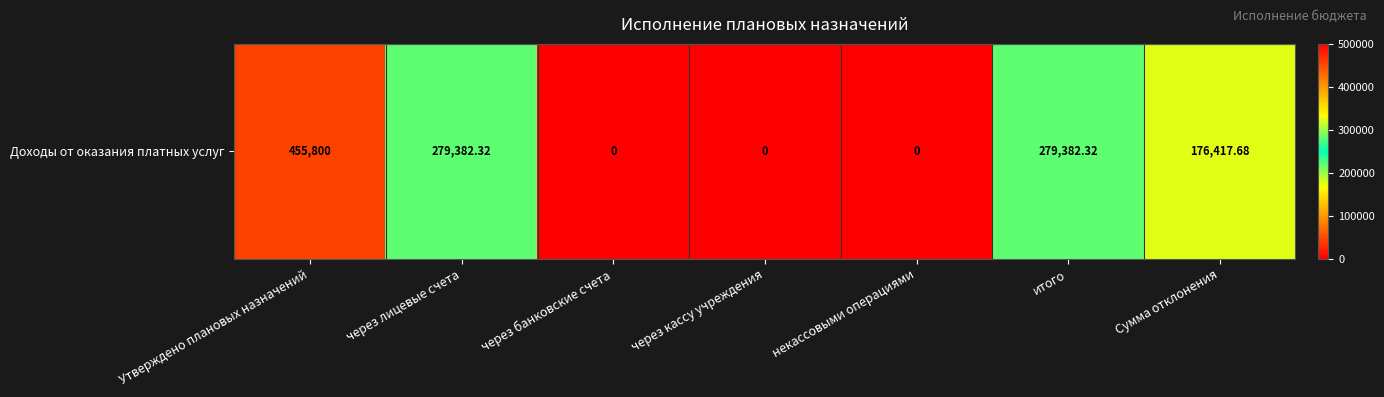

What is the change in value from через банковские счета to итого?

+279382.3